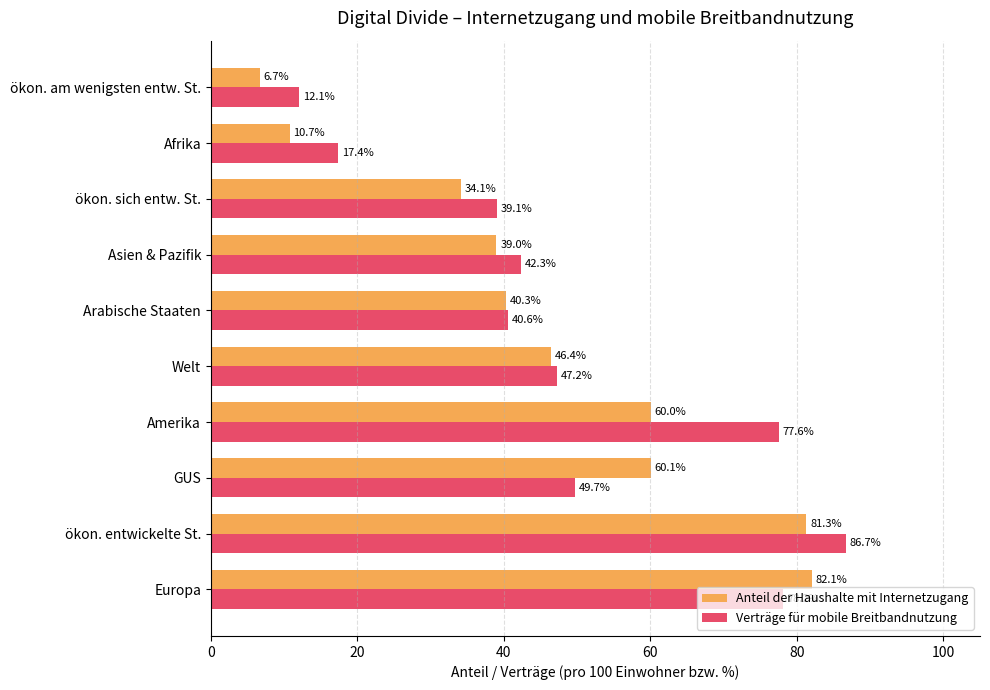

The Verträge für mobile Breitbandnutzung series shows 28.6 at Afrika. True or false?

False